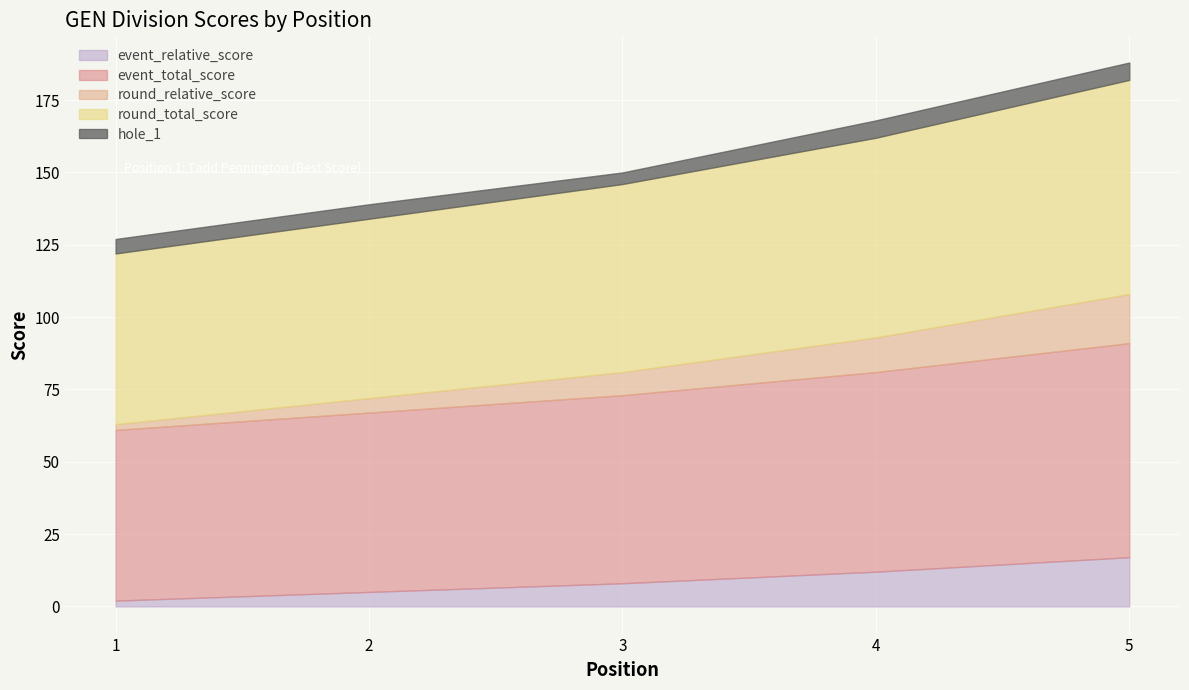

Between 1 and 2, which series saw the biggest shift?

event_relative_score